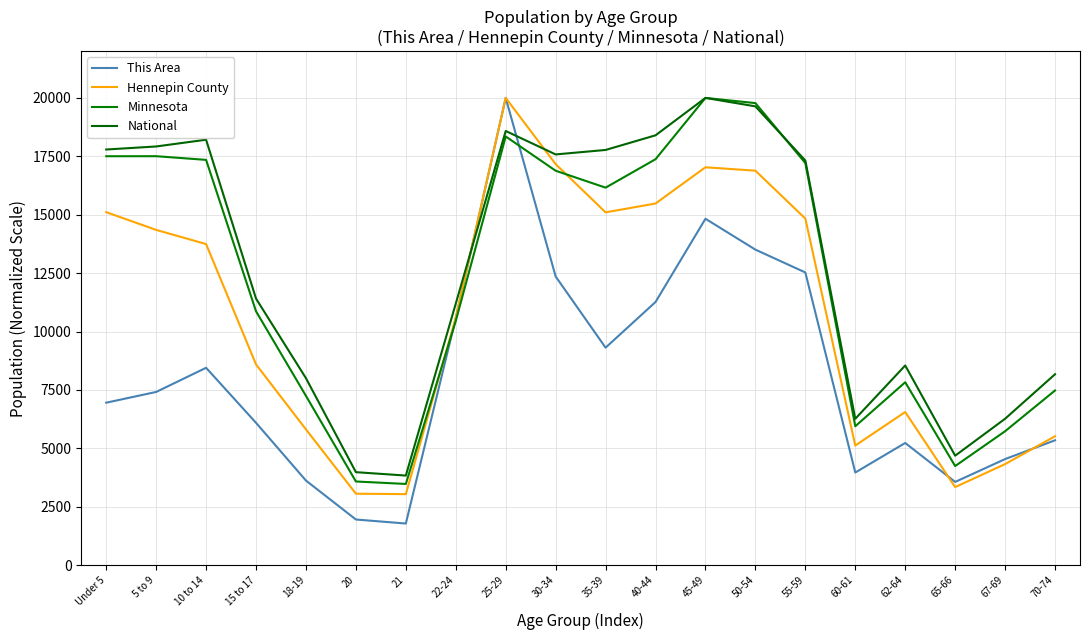

Does the chart display data point markers on the line(s)?

No